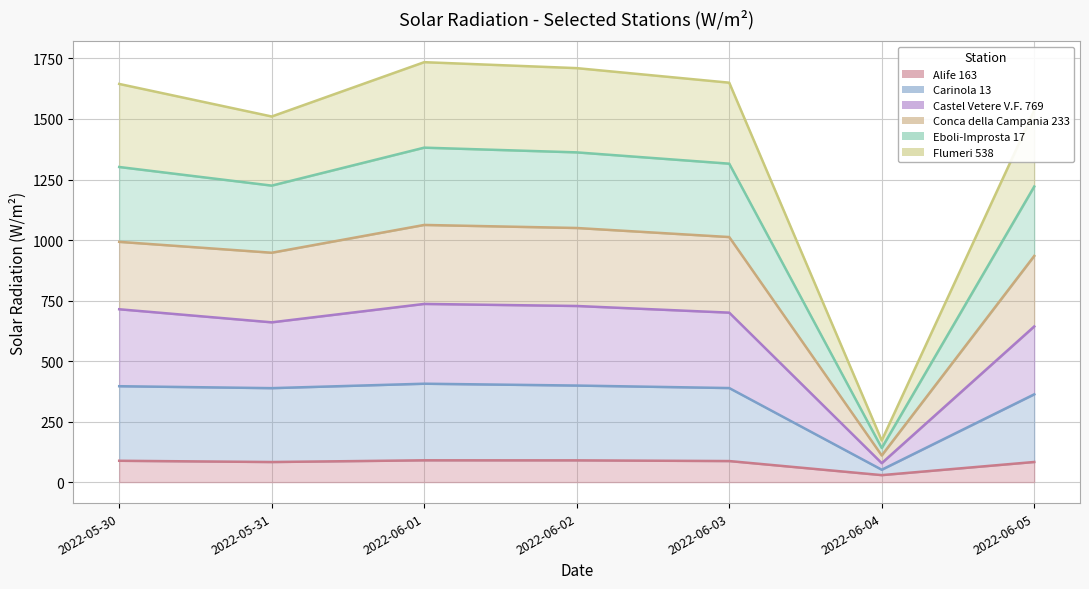

Count the number of categories in the chart.

7